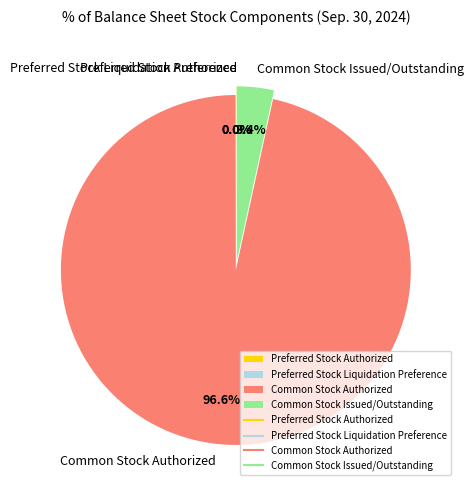

True or false: Common Stock Issued/Outstanding accounts for 3% of the total.

True